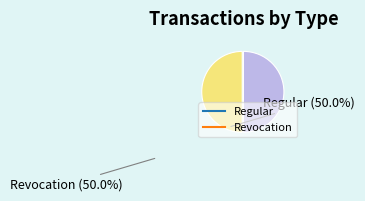

Do Regular and Revocation together represent more than half of the pie?

Yes